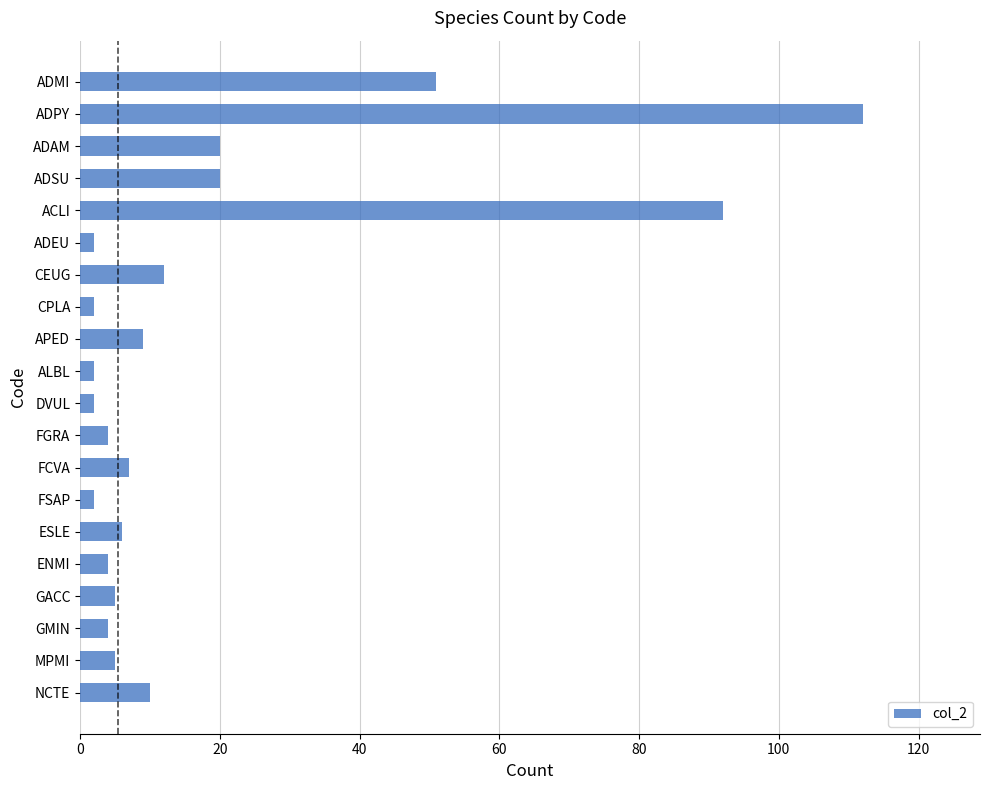

What is the smallest value displayed?

2